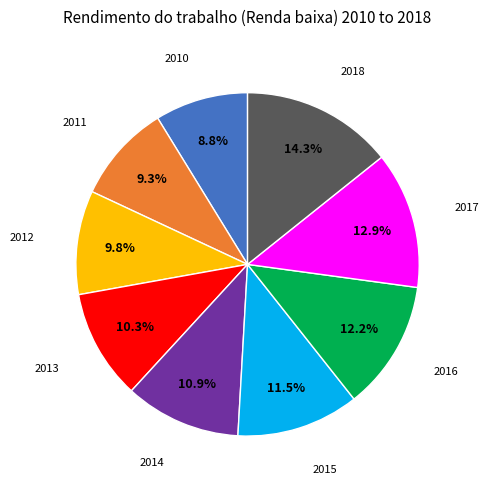

Is there any slice that represents more than half of the pie?

No